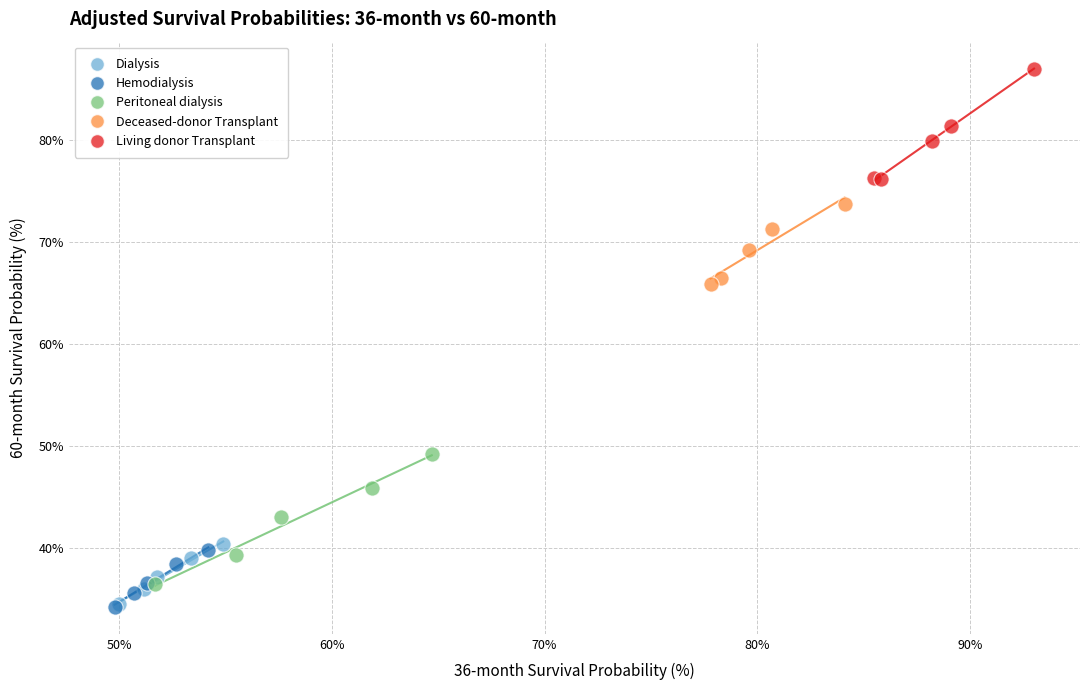

What are all the series names shown in the legend?

Dialysis, Hemodialysis, Peritoneal dialysis, Deceased-donor Transplant, Living donor Transplant